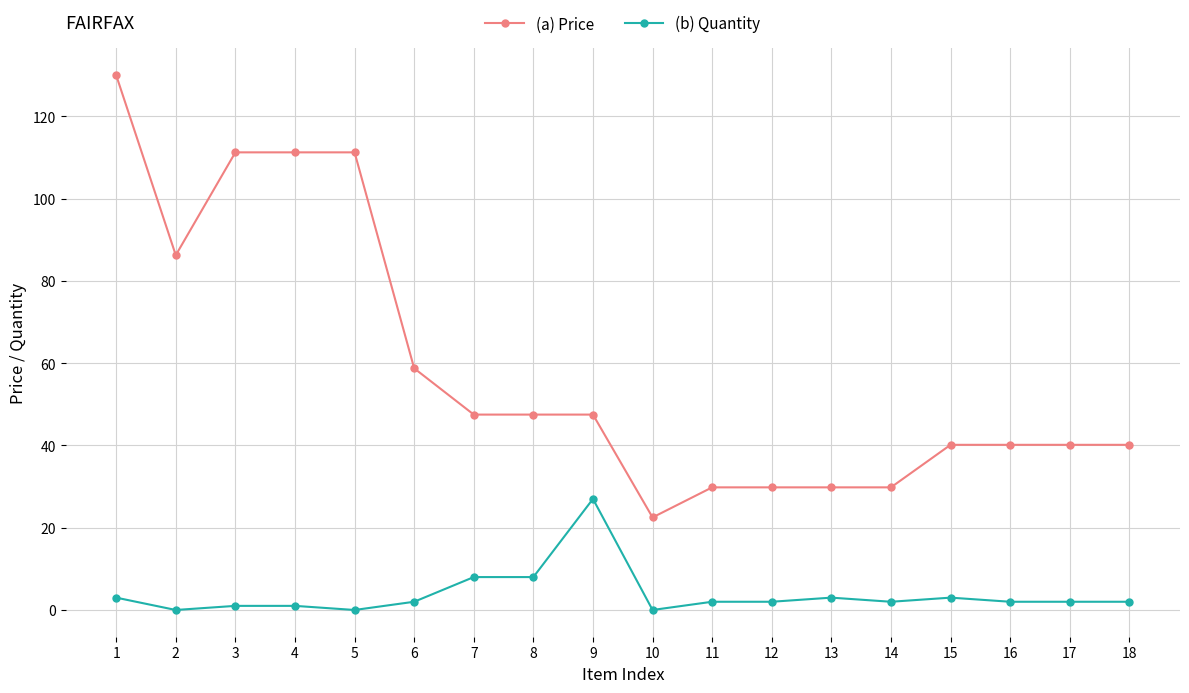

Which category has the highest value in the (b) Quantity series?

9